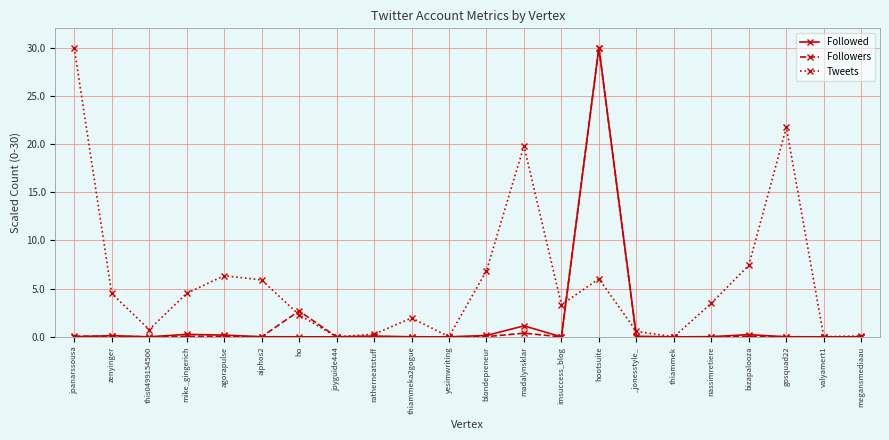

What is the spread (max minus min) of values at gosquad22?

21.7